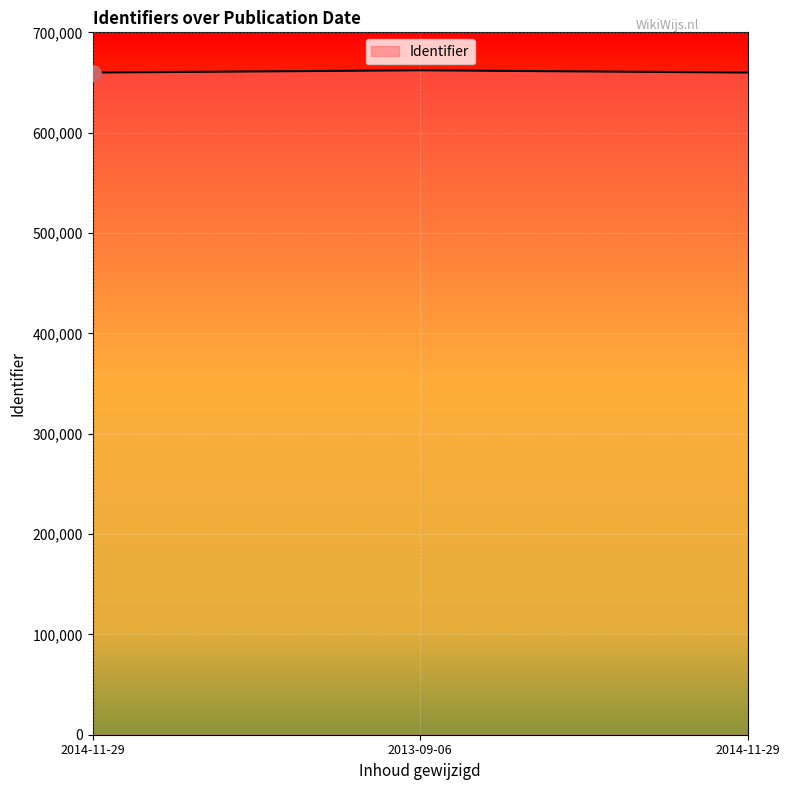

What is the change in value from 2014-11-29 to 2013-09-06?

+2269